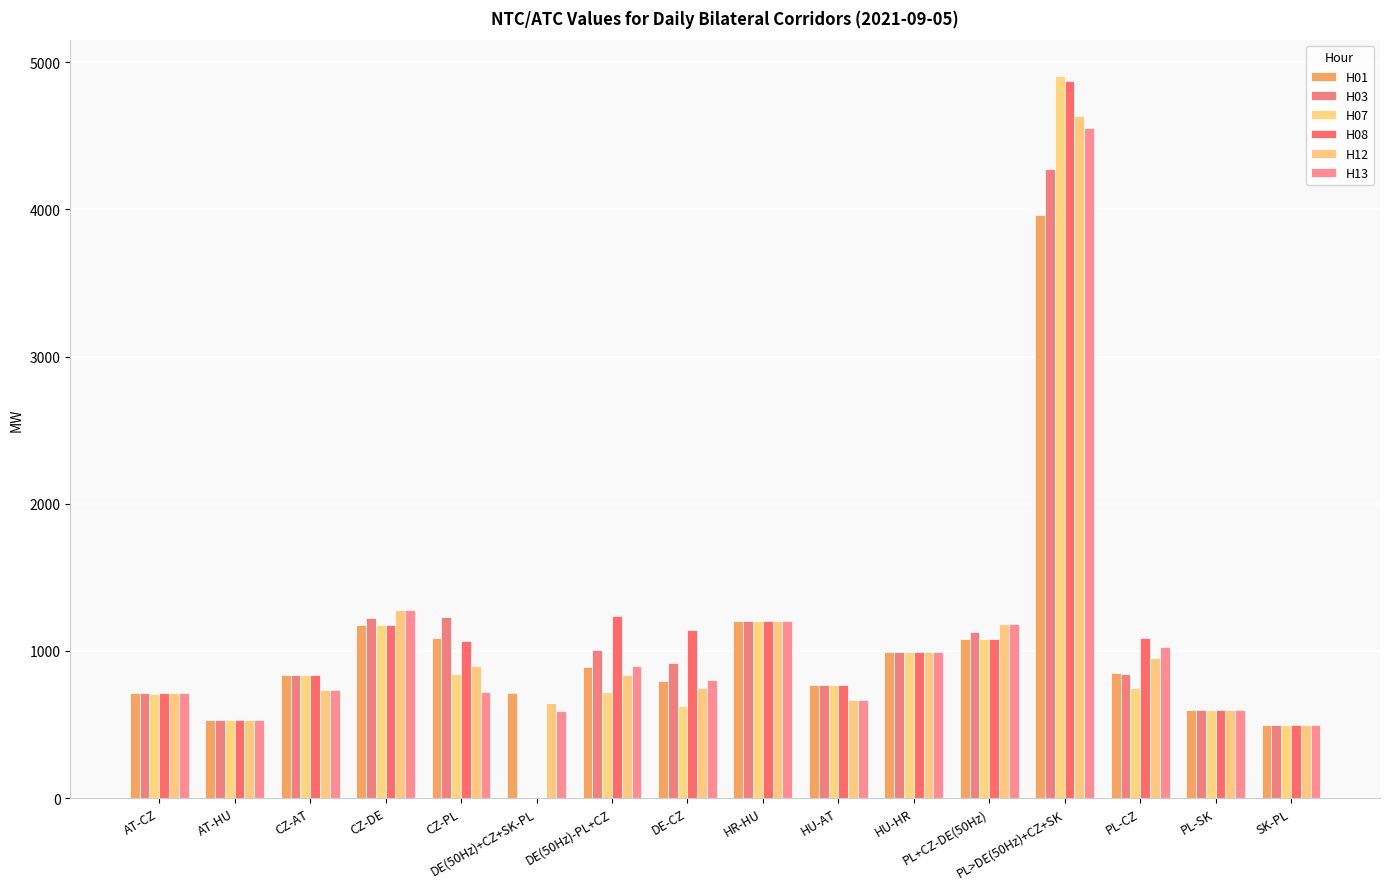

The H08 series shows 767 at HU-AT. True or false?

True